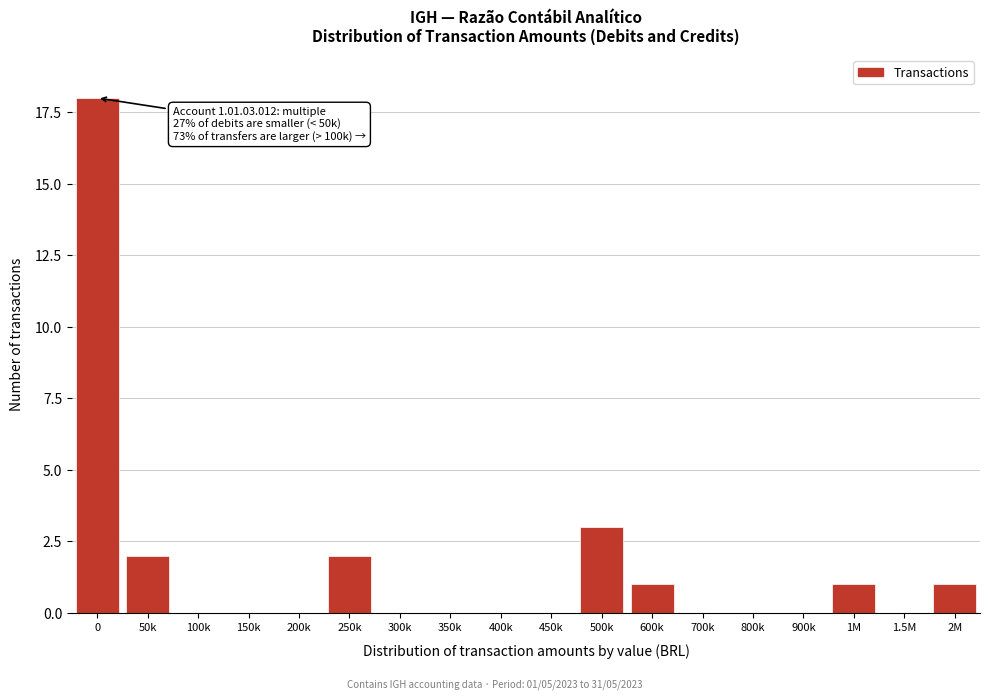

Reading left to right, transcribe all the data shown in this chart.

0=18	50k=2	100k=0	150k=0	200k=0	250k=2	300k=0	350k=0	400k=0	450k=0	500k=3	600k=1	700k=0	800k=0	900k=0	1M=1	1.5M=0	2M=1